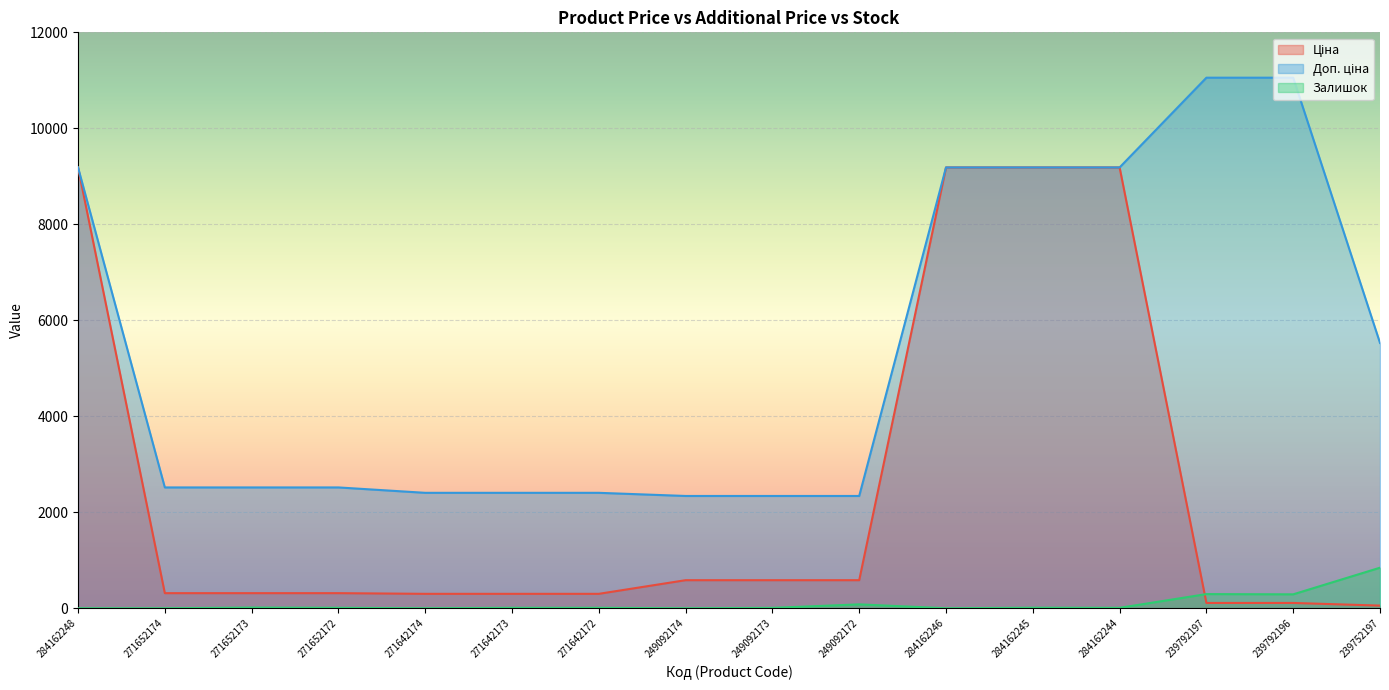

How many values in the Ціна series exceed 314?

10